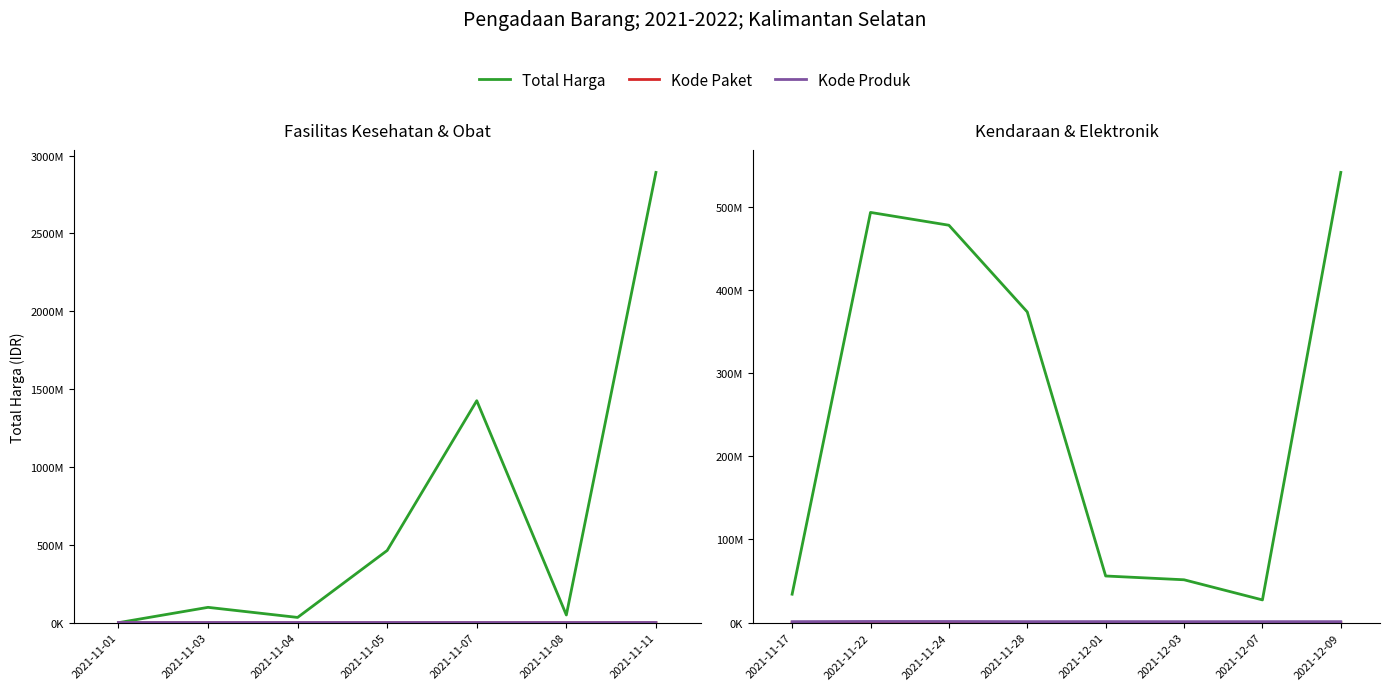

What is the value of the Kode Paket point at the 6th from the left?

117783